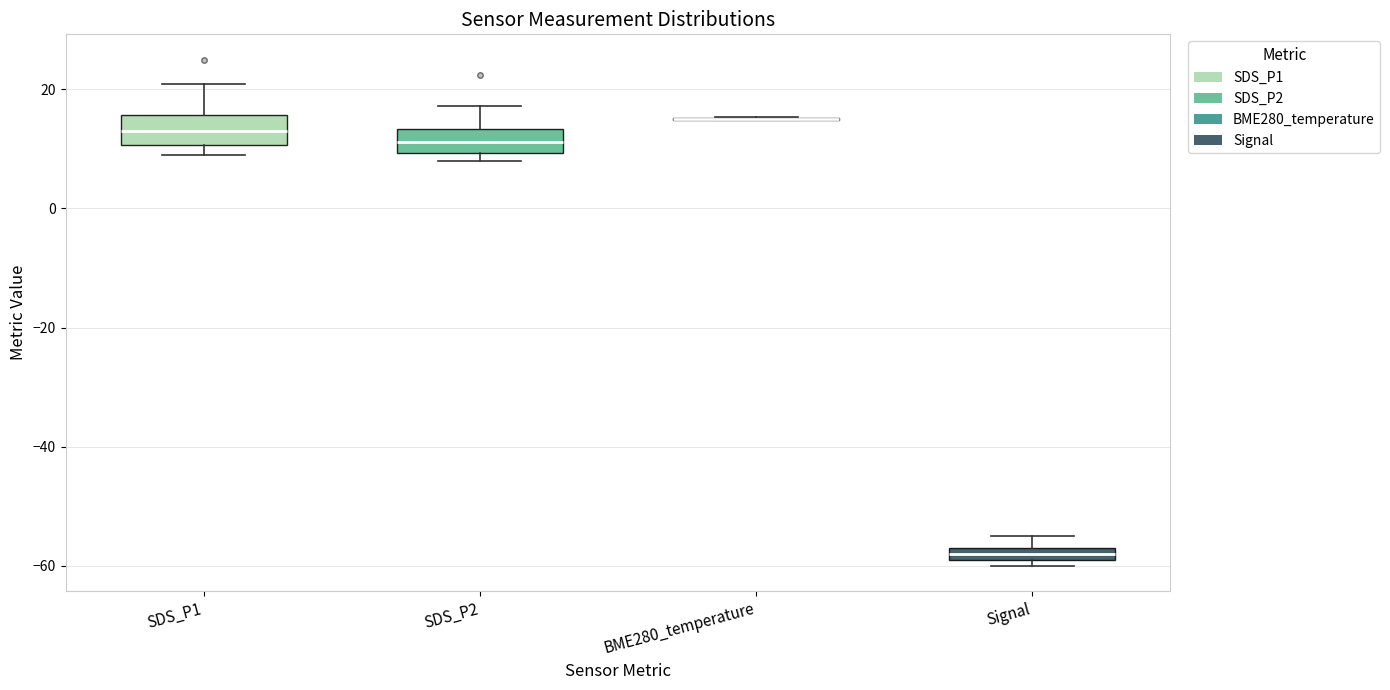

Where is the upper edge of the box for Signal on the y-axis? The values are not printed on the chart, so give them approximately, as read against the axis.

-56